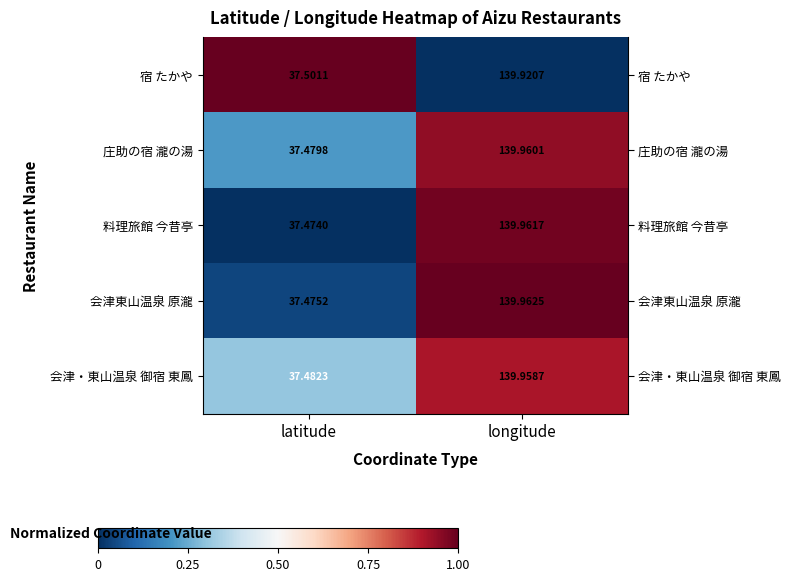

Between latitude and longitude, which series saw the biggest shift?

料理旅館 今昔亭